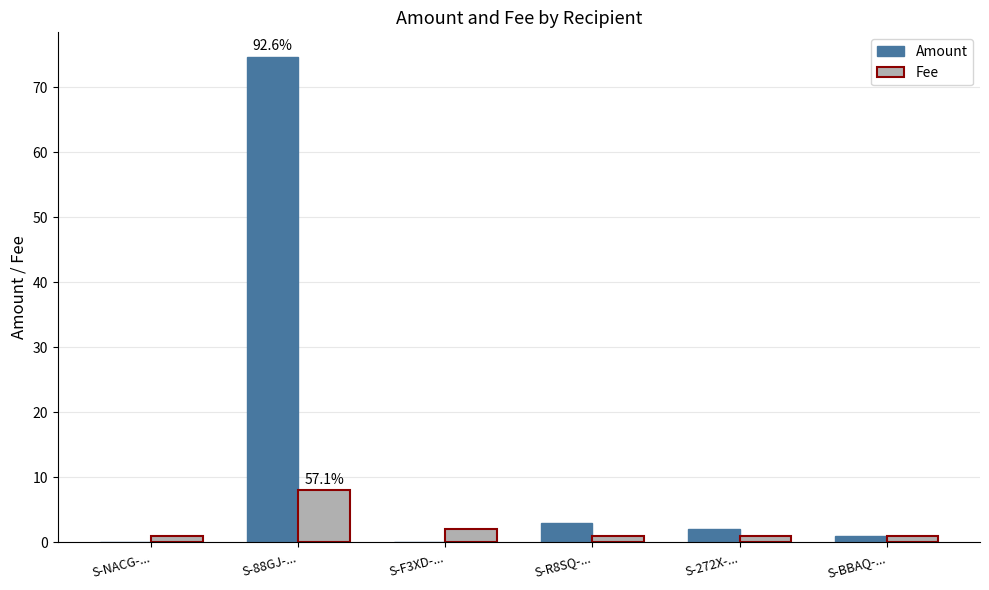

Which series changed the most between S-NACG-... and S-R8SQ-...?

Amount